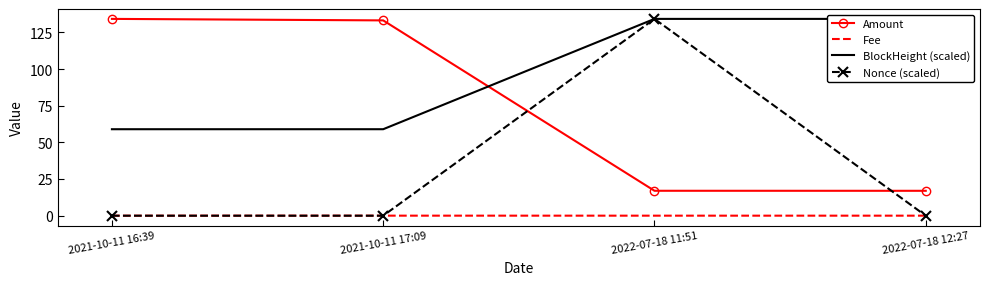

Reading left to right, list all the values displayed in this chart.

Amount: 2021-10-11 16:39=134.2	2021-10-11 17:09=133.2	2022-07-18 11:51=17.0	2022-07-18 12:27=17.0
Fee: 2021-10-11 16:39=0.0	2021-10-11 17:09=0.0	2022-07-18 11:51=0.0	2022-07-18 12:27=0.0
BlockHeight (scaled): 2021-10-11 16:39=59.0	2021-10-11 17:09=59.0	2022-07-18 11:51=134.2	2022-07-18 12:27=134.2
Nonce (scaled): 2021-10-11 16:39=0.0	2021-10-11 17:09=0.0	2022-07-18 11:51=134.2	2022-07-18 12:27=0.0